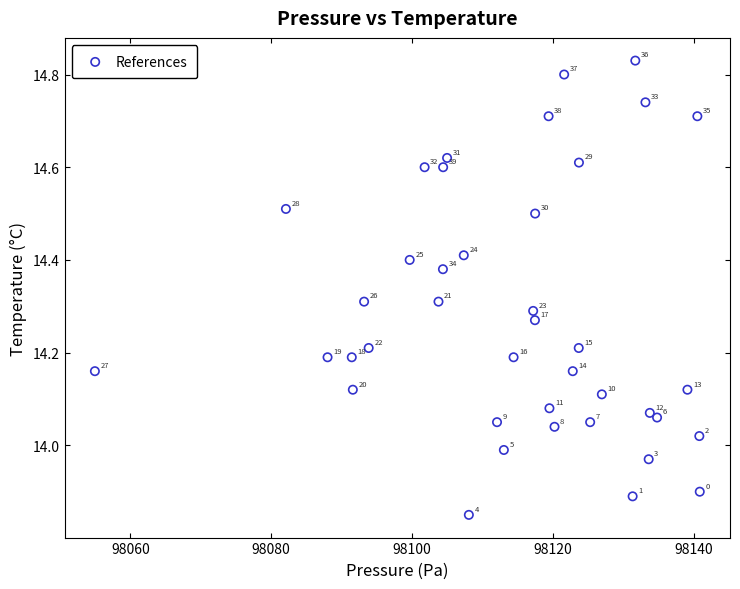

What is the range of X values (max minus min)?

85.9